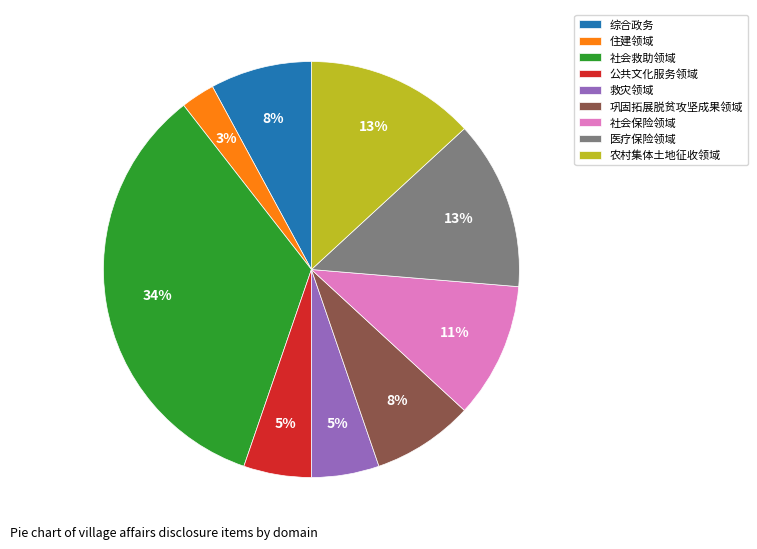

To the nearest percent, what portion does 救灾领域 represent?

5%